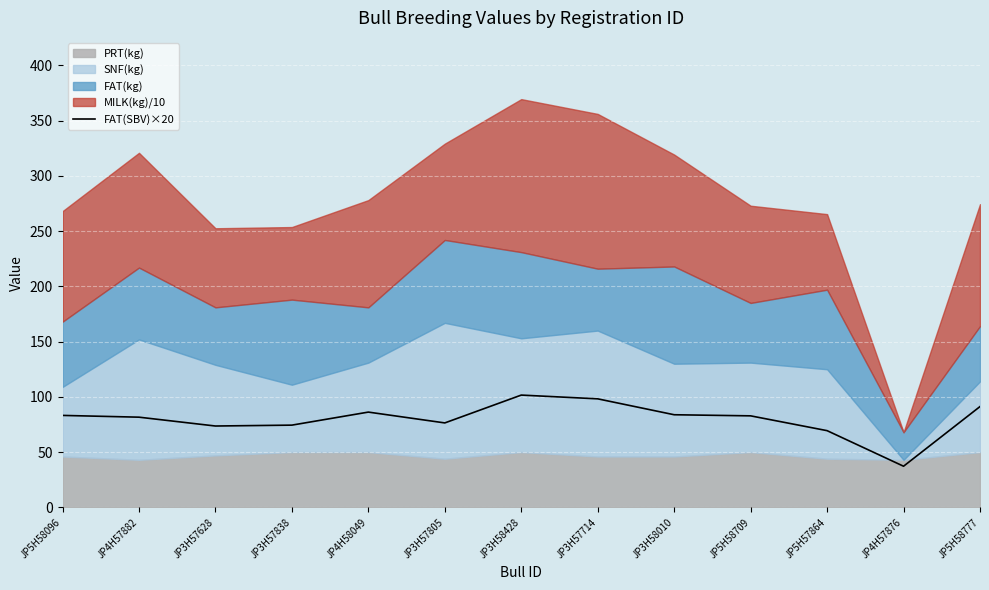

What is the label of the 13th point from the right?

JP5H58096